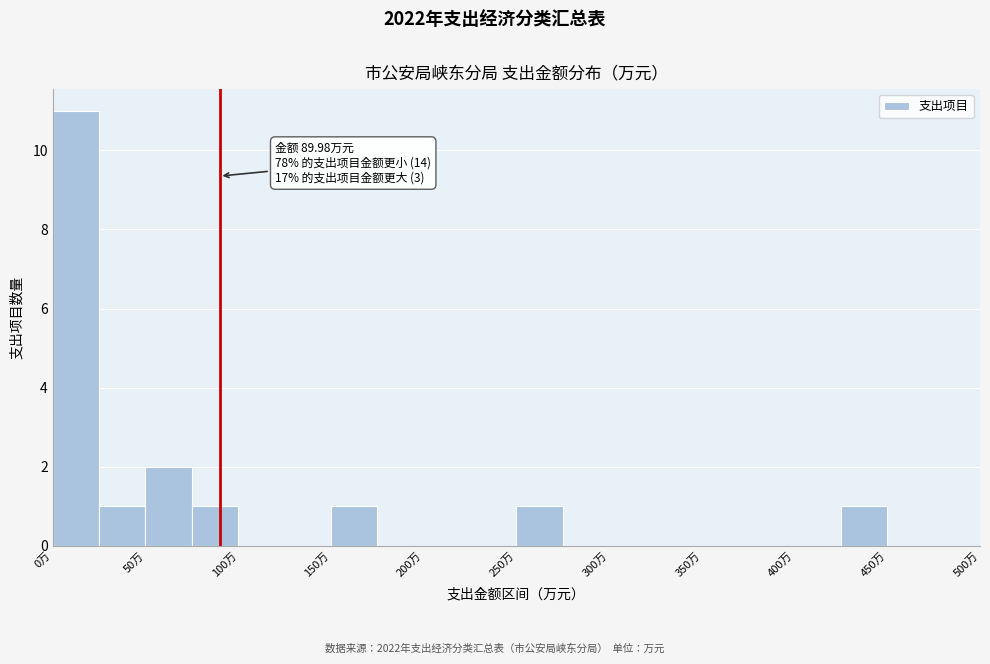

Over which range of the x-axis is the bar tallest?

0 to 25